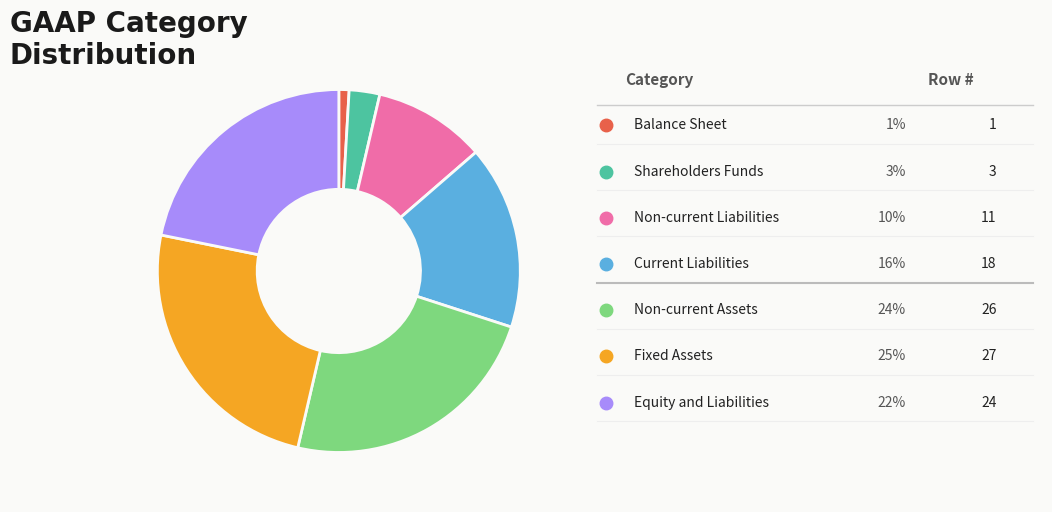

Is there a majority slice in this chart?

No